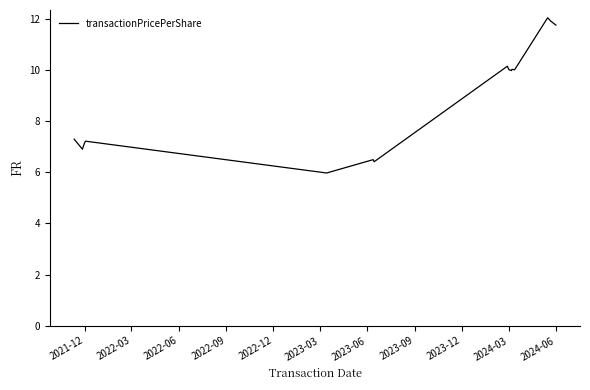

What is the difference between the maximum and minimum values?

6.1